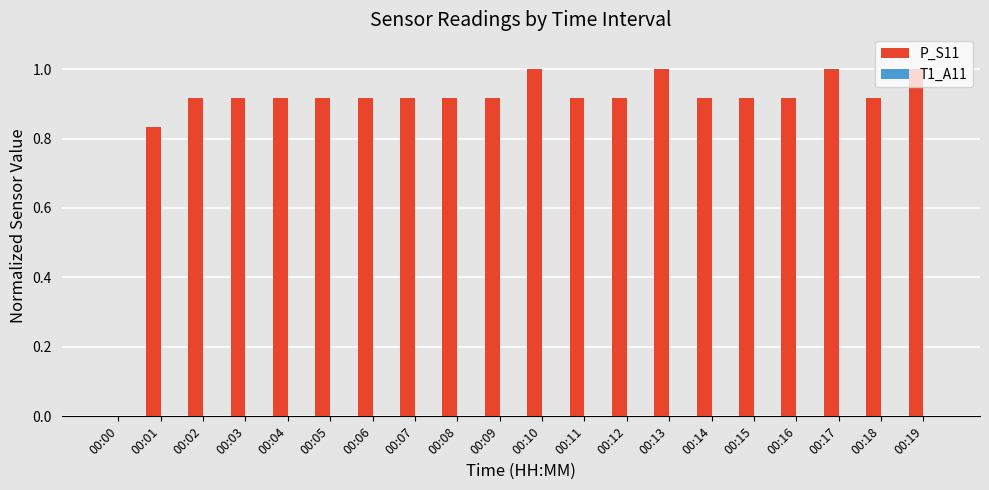

What is the sum of all values?

17.7